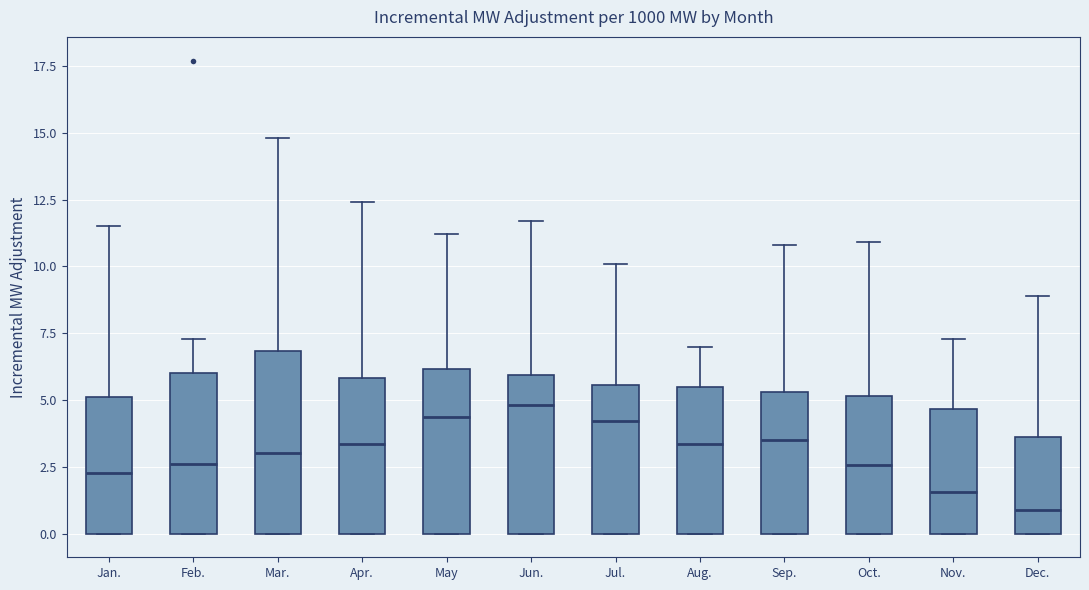

Comparing the boxes themselves (not the whiskers), which one is the tallest?

Mar.